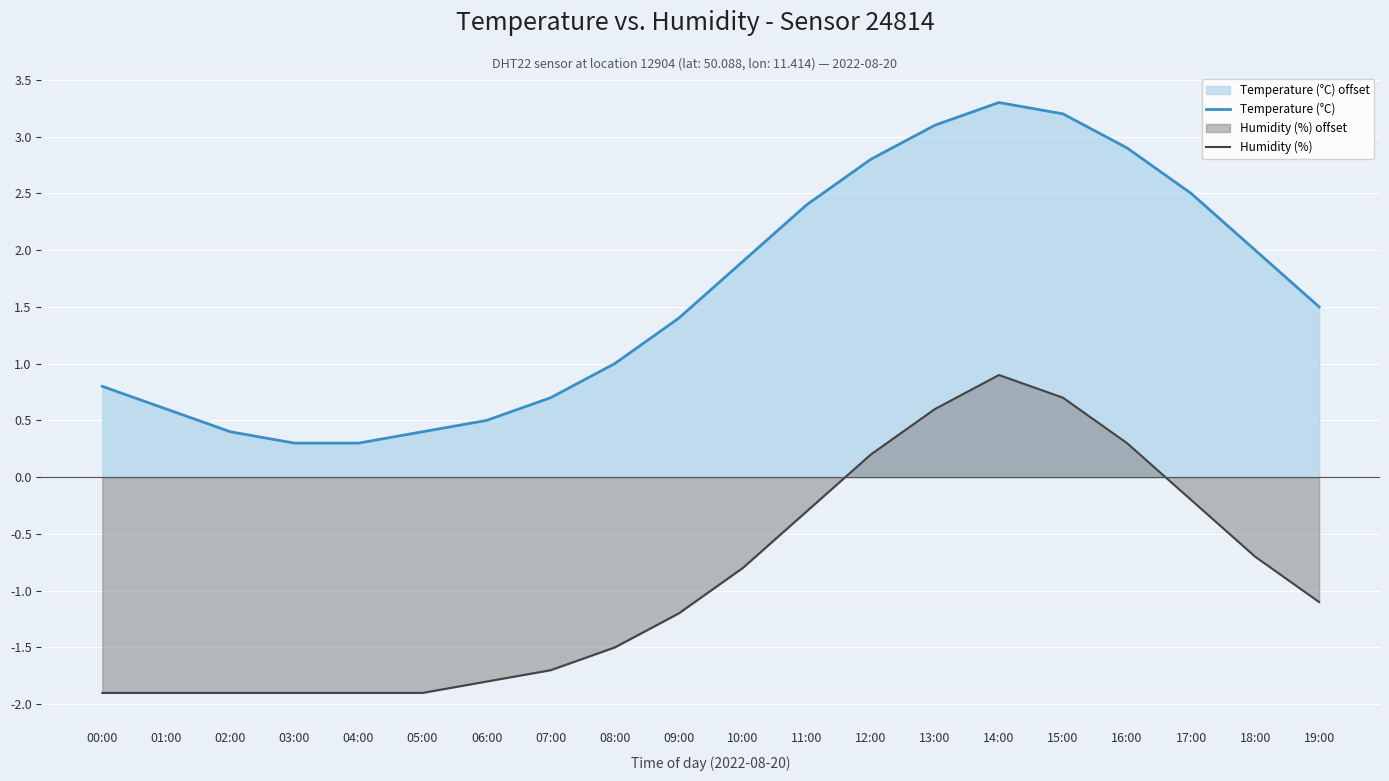

How many series are shown in this chart?

2